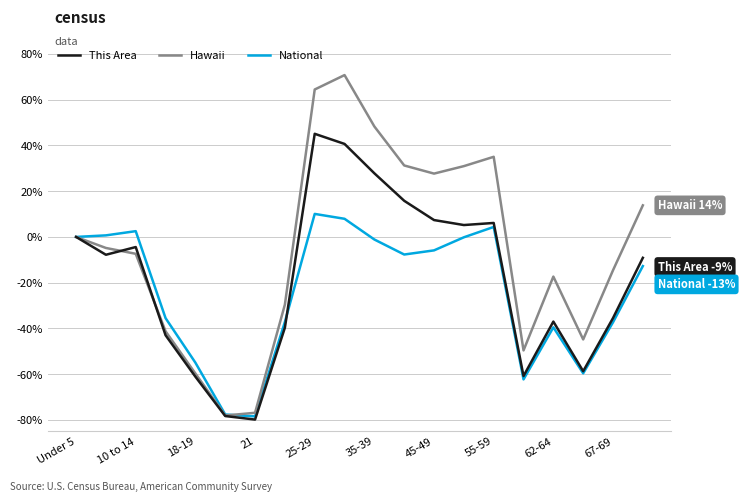

Rank the series by their maximum value, from highest to lowest.

Hawaii, This Area, National